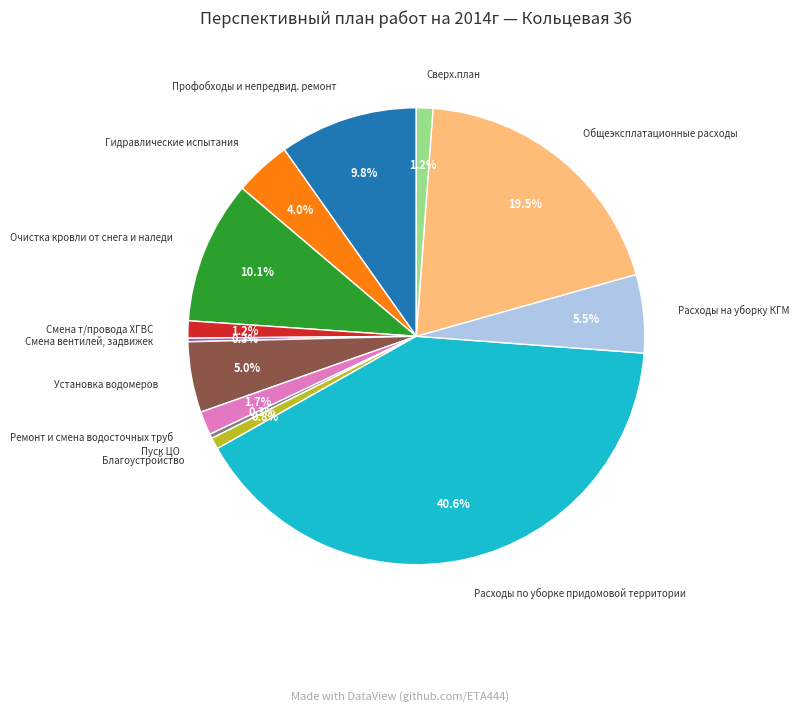

To the nearest percent, what is the difference between the largest and smallest slice percentages?

40%